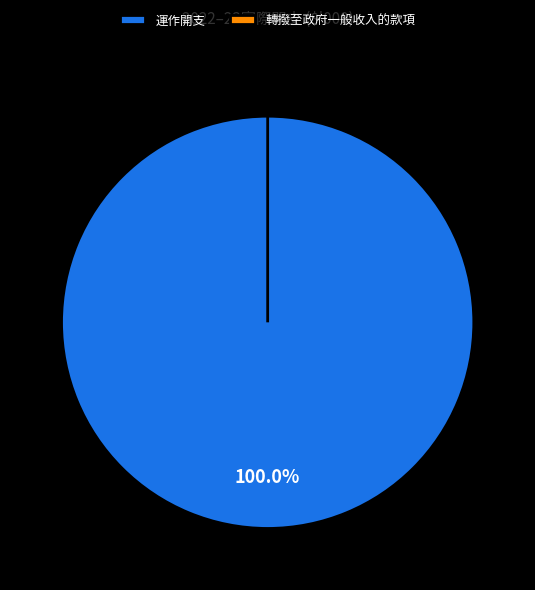

How many segments does this pie chart have?

2